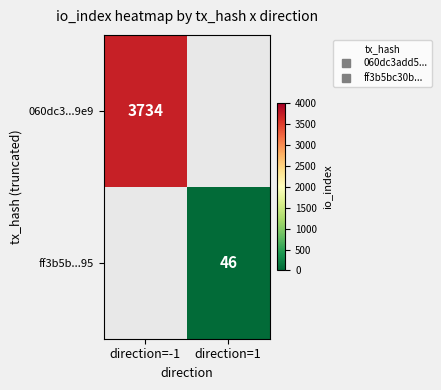

Which category has the highest value in the 060dc3...9e9 series?

direction=-1